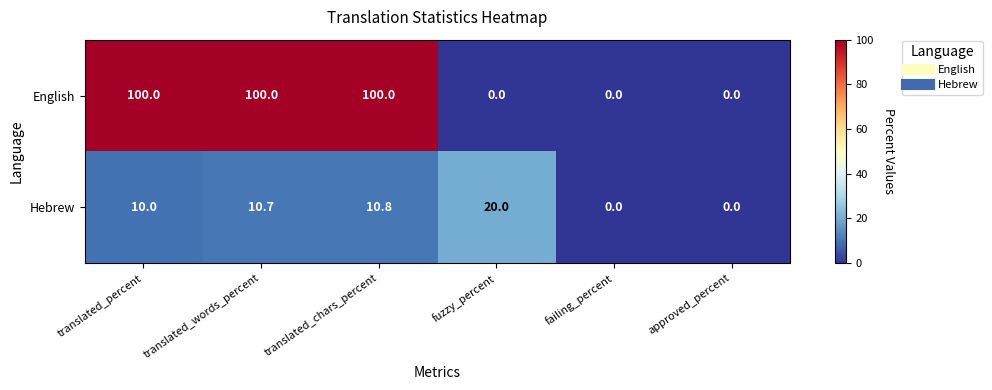

Reading left to right, extract all data points from this chart.

English: 100.0	100.0	100.0	0.0	0.0	0.0
Hebrew: 10.0	10.7	10.8	20.0	0.0	0.0